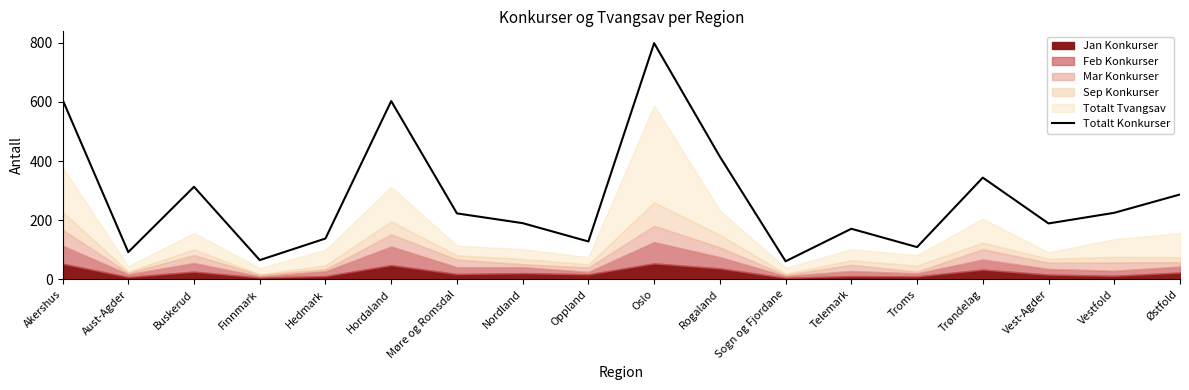

True or false: there are more than 1 points higher than both neighbors.

True